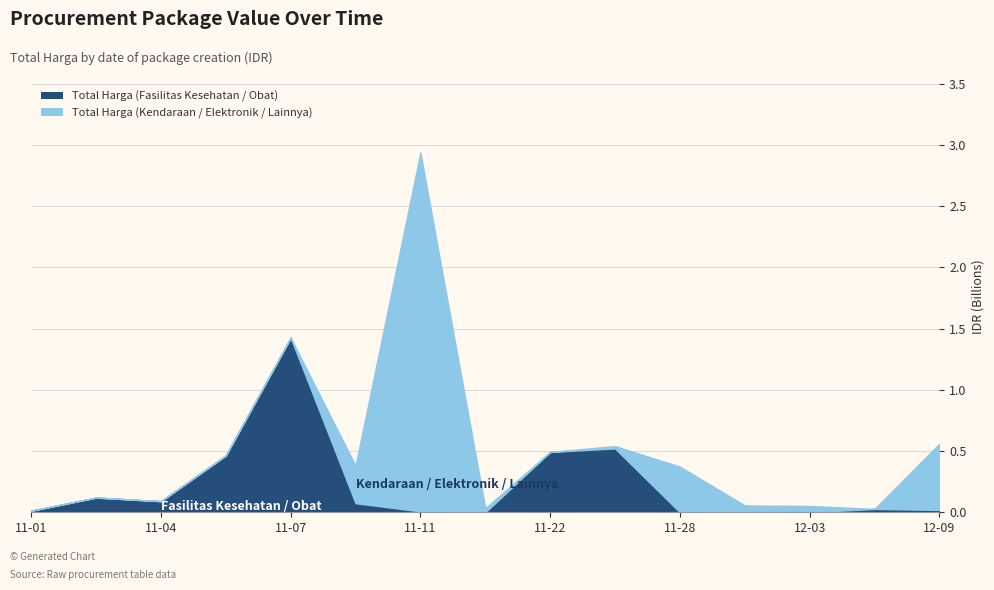

How many values in the Total Harga (Fasilitas Kesehatan / Obat) series exceed 27412000?

7